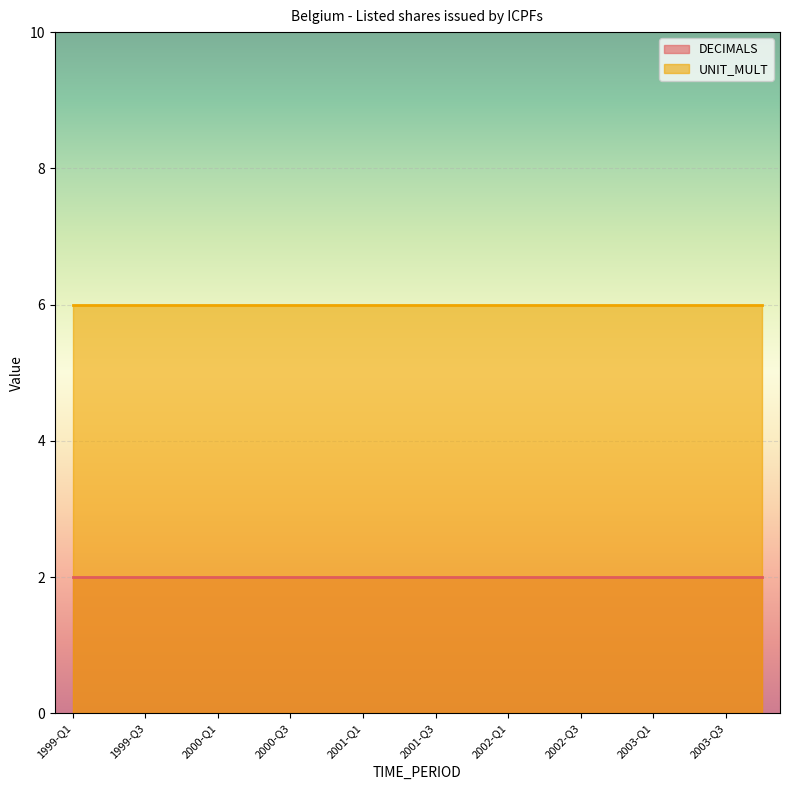

Reading left to right, extract all data points from this chart.

DECIMALS: 1999-Q1=2	1999-Q2=2	1999-Q3=2	1999-Q4=2	2000-Q1=2	2000-Q2=2	2000-Q3=2	2000-Q4=2	2001-Q1=2	2001-Q2=2	2001-Q3=2	2001-Q4=2	2002-Q1=2	2002-Q2=2	2002-Q3=2	2002-Q4=2	2003-Q1=2	2003-Q2=2	2003-Q3=2	2003-Q4=2
UNIT_MULT: 1999-Q1=6	1999-Q2=6	1999-Q3=6	1999-Q4=6	2000-Q1=6	2000-Q2=6	2000-Q3=6	2000-Q4=6	2001-Q1=6	2001-Q2=6	2001-Q3=6	2001-Q4=6	2002-Q1=6	2002-Q2=6	2002-Q3=6	2002-Q4=6	2003-Q1=6	2003-Q2=6	2003-Q3=6	2003-Q4=6